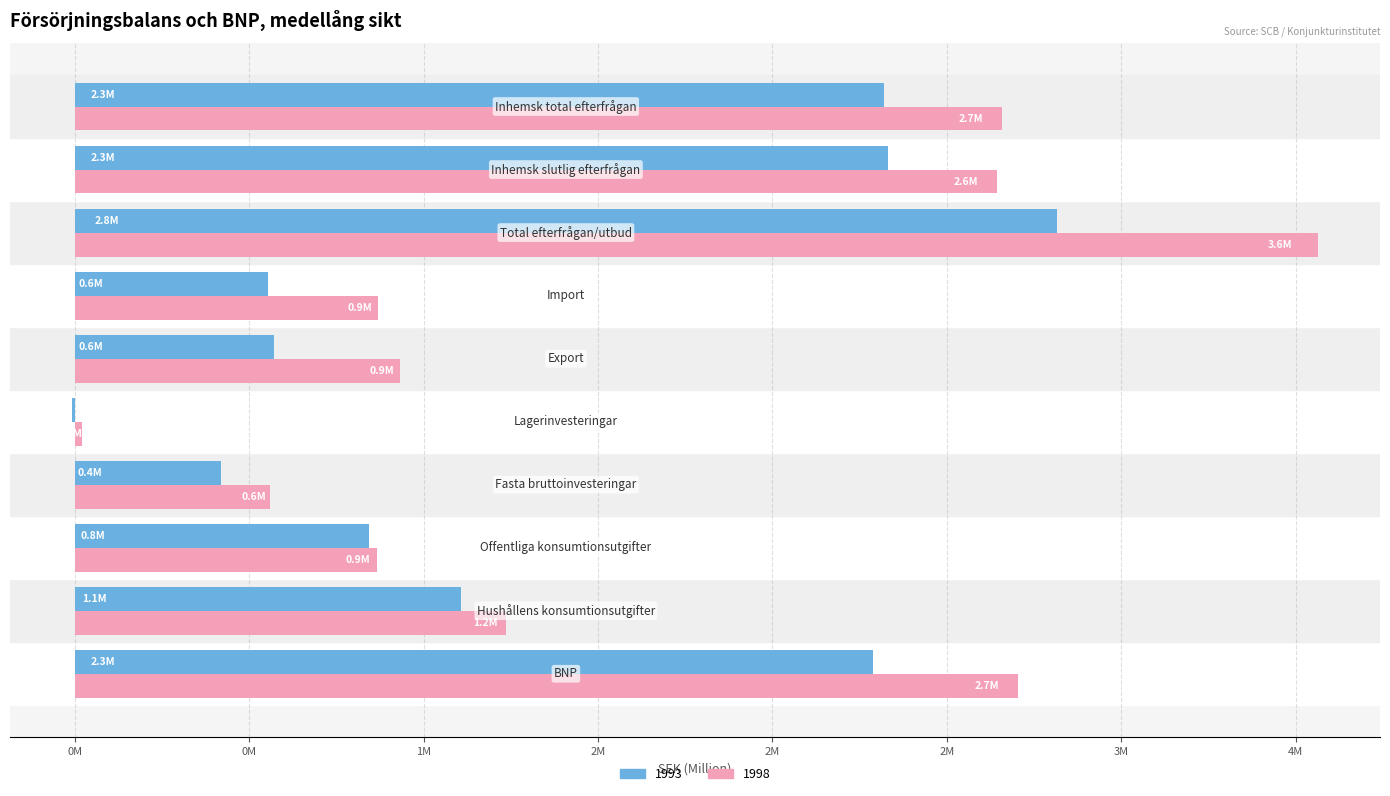

Which category has the lowest value across all series?

Lagerinvesteringar